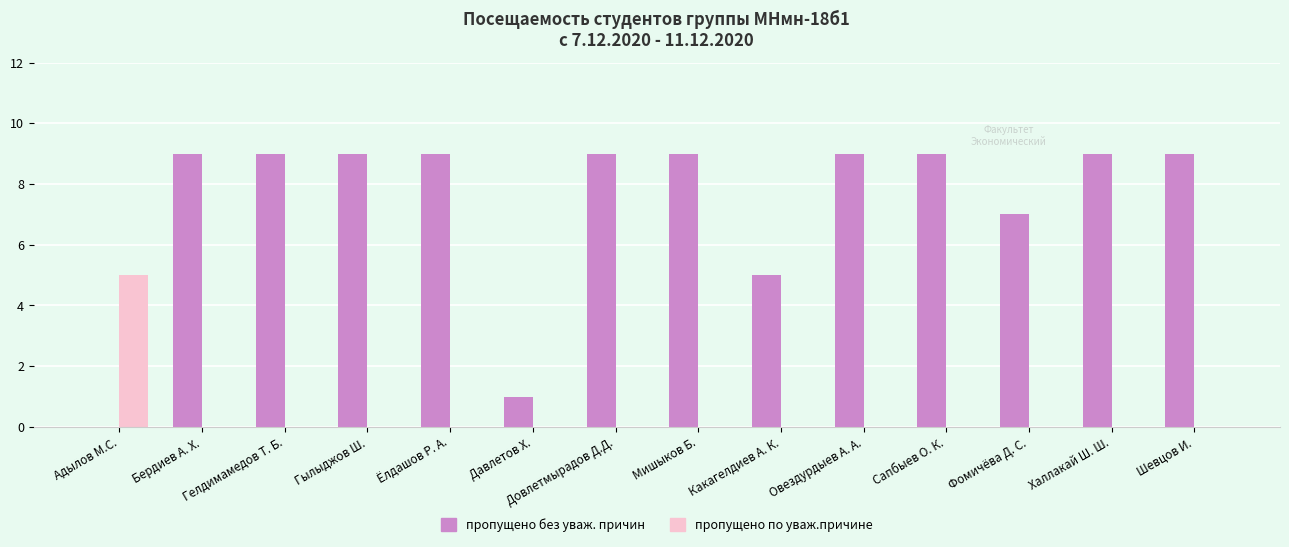

Reading left to right, list all the values displayed in this chart.

пропущено без уваж. причин: Адылов М.С.=0	Бердиев А. Х.=9	Гелдимамедов Т. Б.=9	Гылыджов Ш.=9	Ёлдашов Р. А.=9	Давлетов Х.=1	Довлетмырадов Д.Д.=9	Мишыков Б.=9	Какагелдиев А. К.=5	Овездурдыев А. А.=9	Сапбыев О. К.=9	Фомичёва Д. С.=7	Халлакай Ш. Ш.=9	Шевцов И.=9
пропущено по уваж.причине: Адылов М.С.=5	Бердиев А. Х.=0	Гелдимамедов Т. Б.=0	Гылыджов Ш.=0	Ёлдашов Р. А.=0	Давлетов Х.=0	Довлетмырадов Д.Д.=0	Мишыков Б.=0	Какагелдиев А. К.=0	Овездурдыев А. А.=0	Сапбыев О. К.=0	Фомичёва Д. С.=0	Халлакай Ш. Ш.=0	Шевцов И.=0